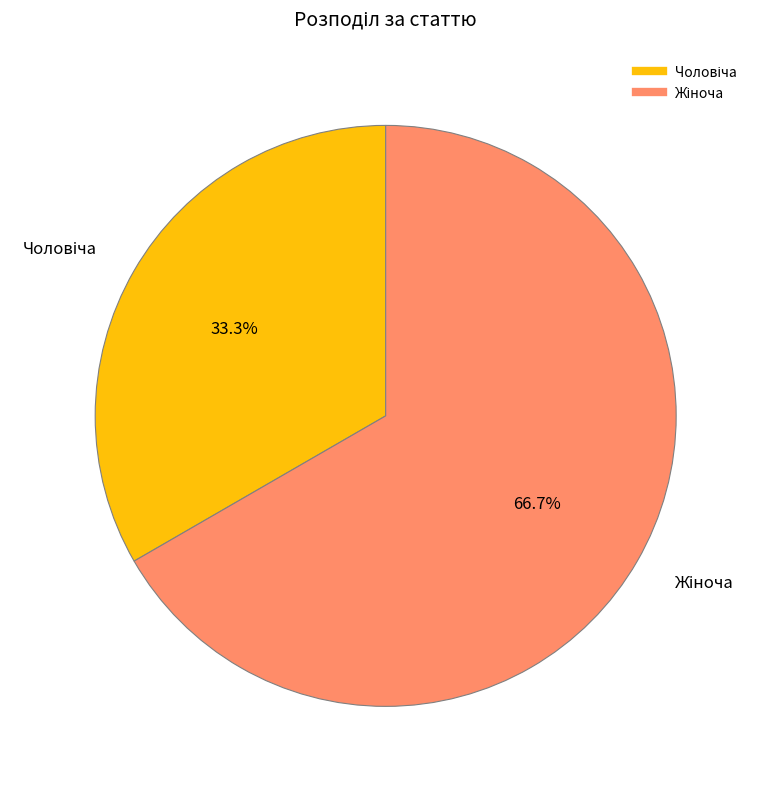

Does any single category account for the majority?

Yes